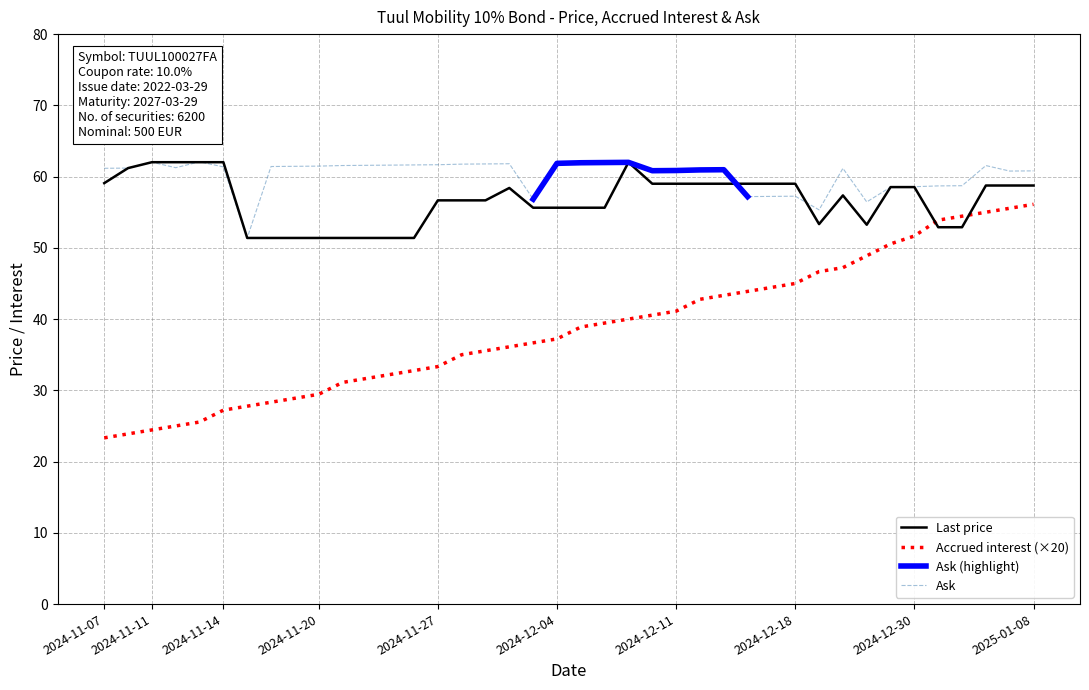

What is the difference between the Last price values at 2024-12-19 and 2024-12-02?

5.1